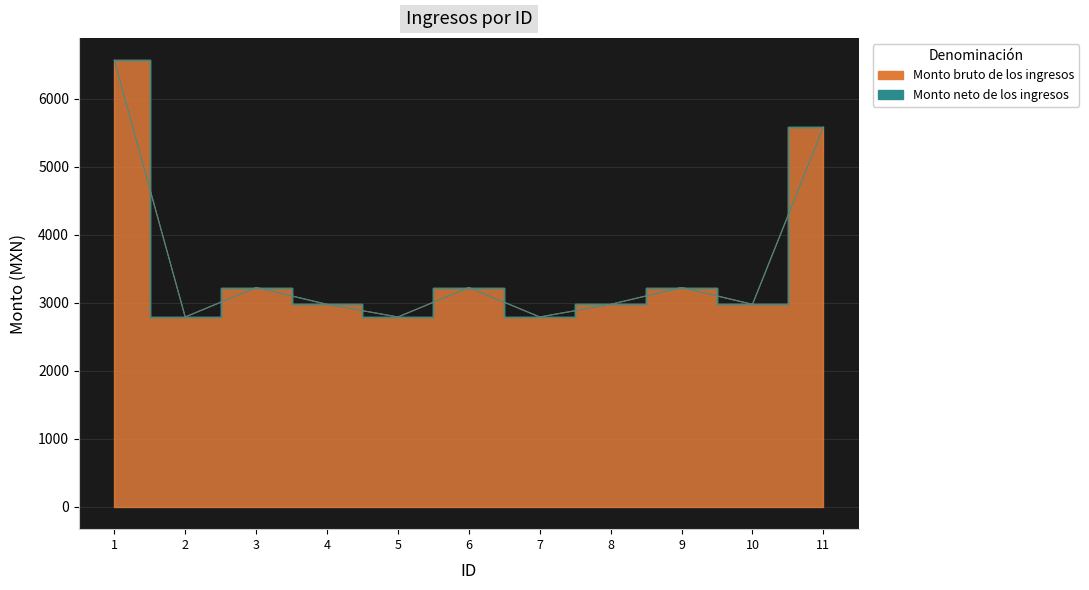

Reading left to right, what are all the values shown in this chart?

6567.0	2791.5	3225.0	2977.3	2791.5	3225.0	2791.5	2977.3	3225.0	2977.3	5583.0